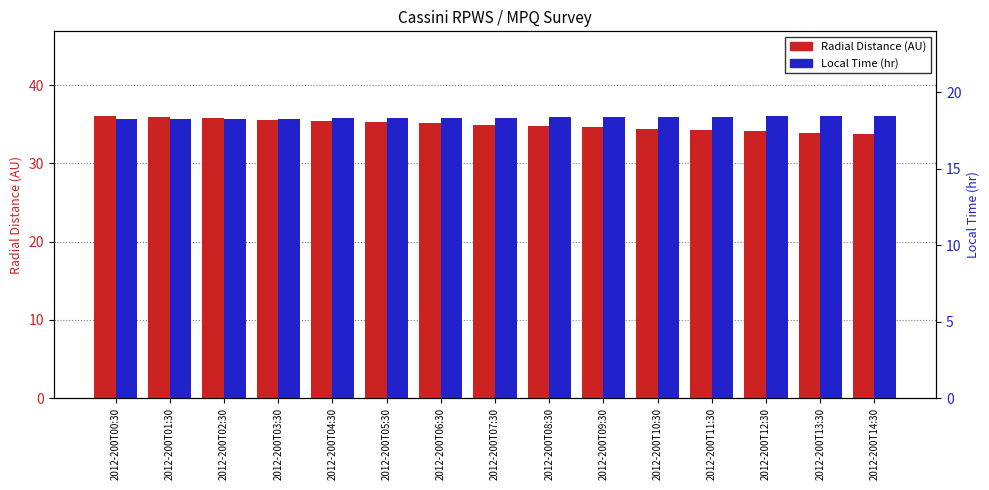

What position from the right is 2012-200T06:30?

9